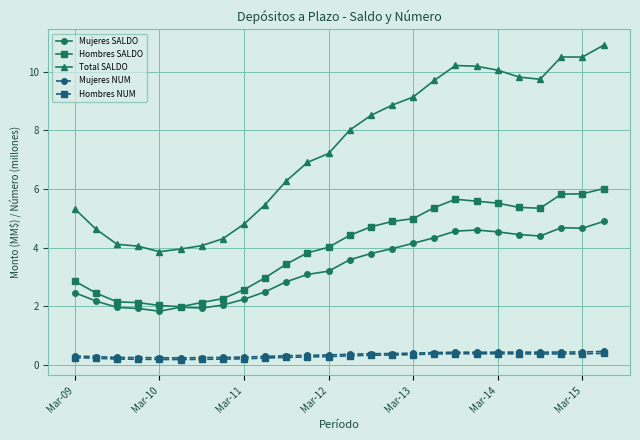

Which series has the largest total across all categories?

Total SALDO